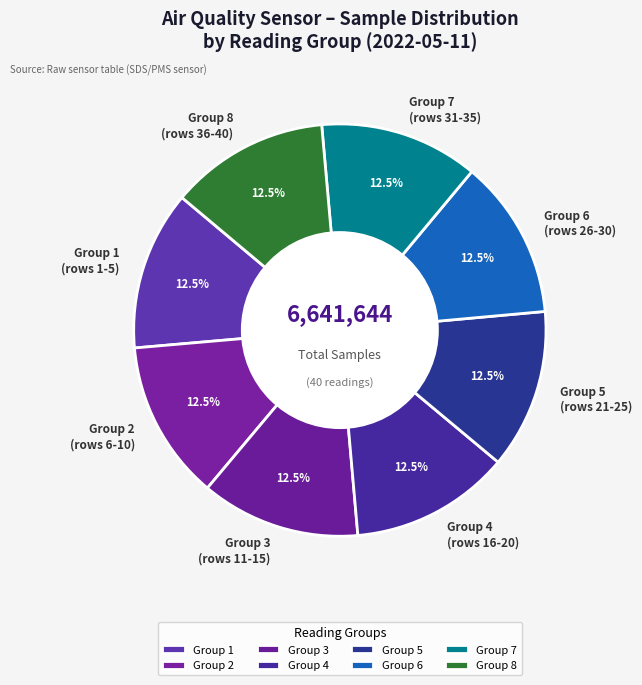

How many segments does this pie chart have?

8